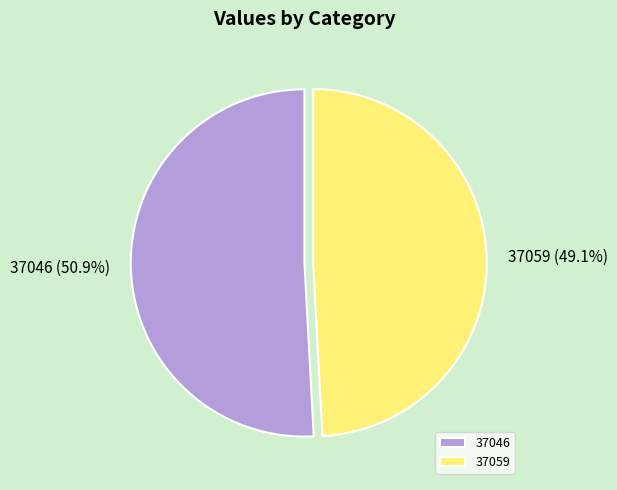

How many segments does this pie chart have?

2